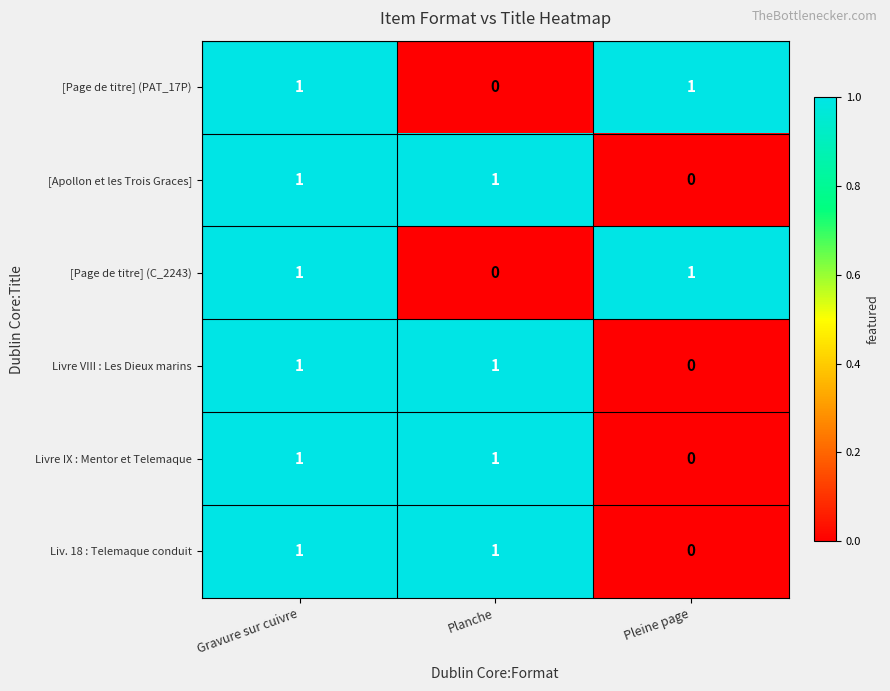

Is it true that Livre VIII : Les Dieux marins equals 1 at Pleine page?

False